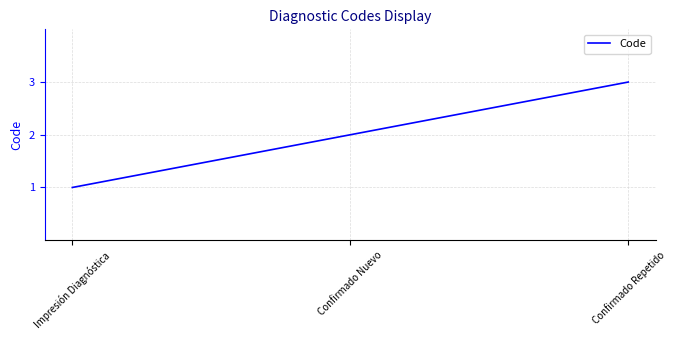

Rank the categories by value from highest to lowest.

Confirmado Repetido, Confirmado Nuevo, Impresión Diagnóstica